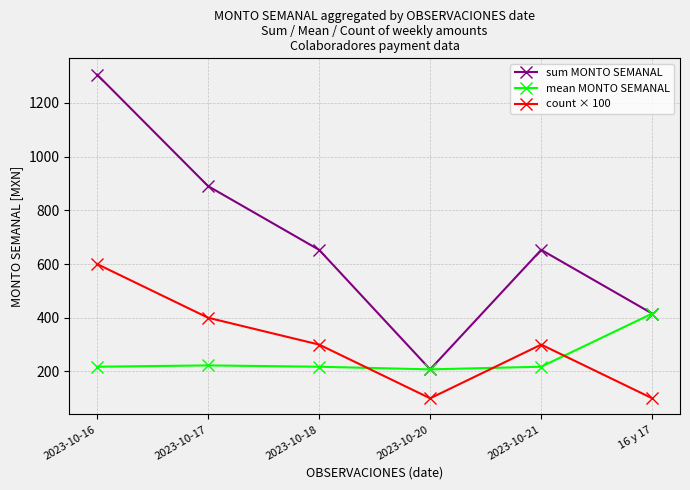

What are all the series names shown in the legend?

sum MONTO SEMANAL, mean MONTO SEMANAL, count × 100